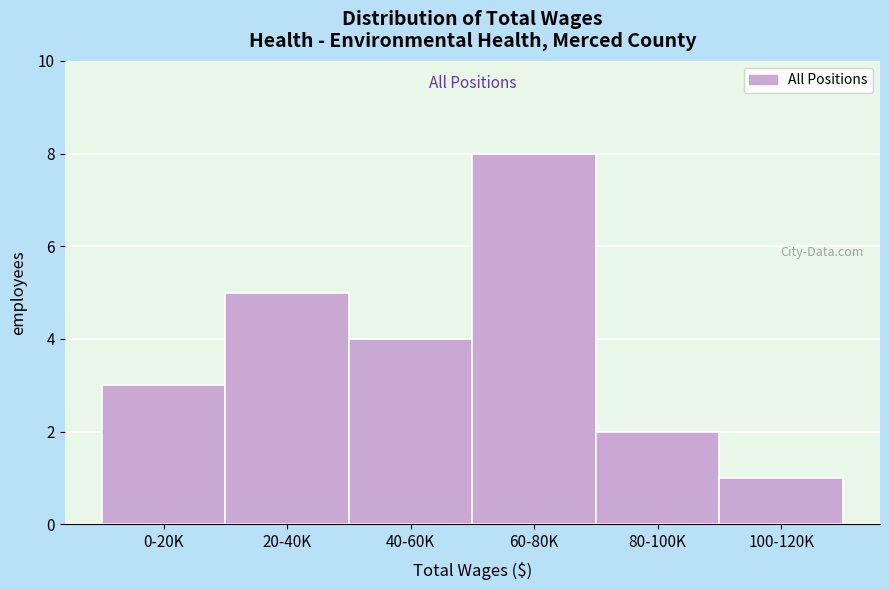

Reading right to left, list all the values displayed in this chart.

1	2	8	4	5	3